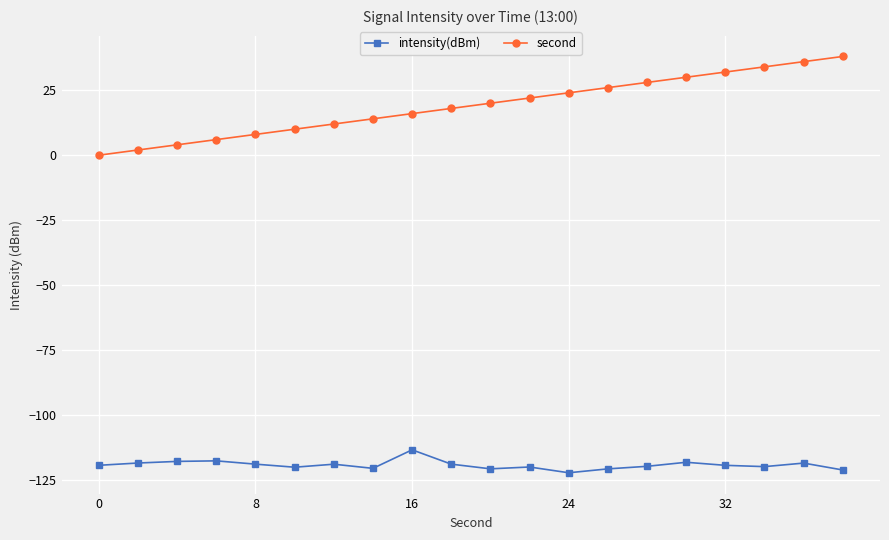

Rank the series by their maximum value, from lowest to highest.

intensity(dBm), second